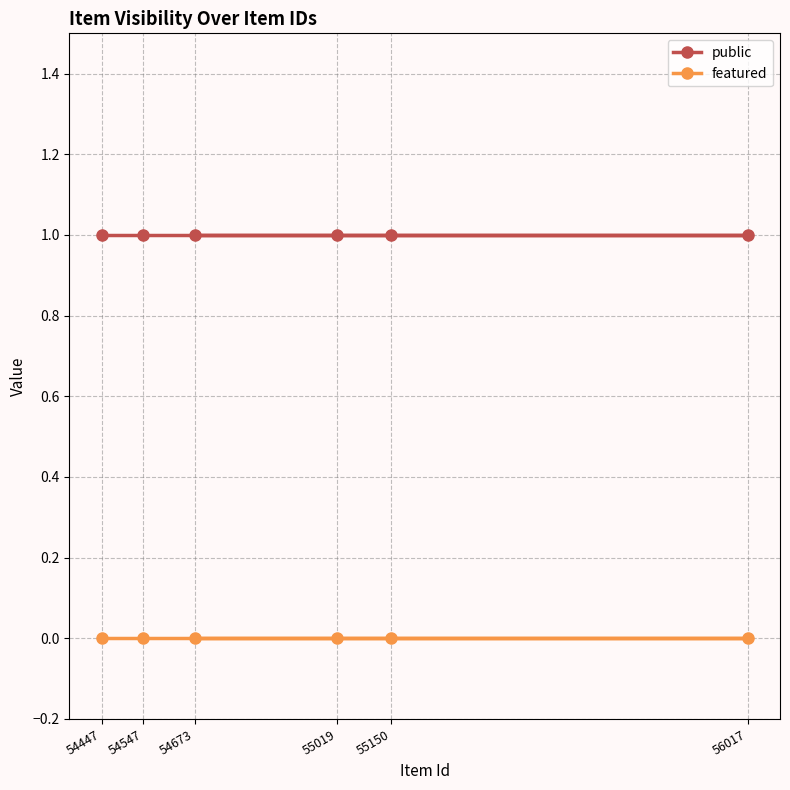

Is the value of public at 54547 greater than the value of featured at 55150?

Yes